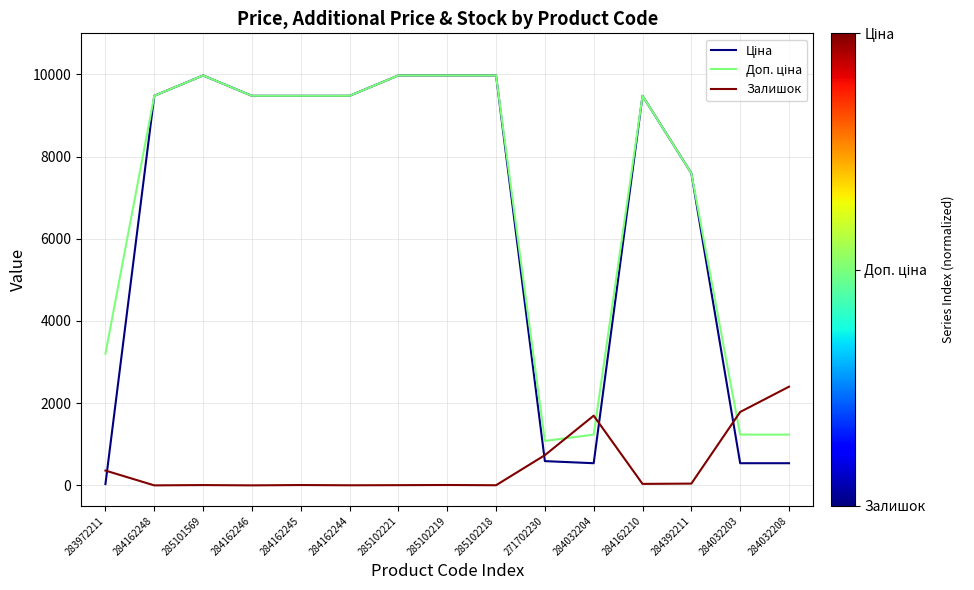

What is the maximum value for Залишок?

2401.0